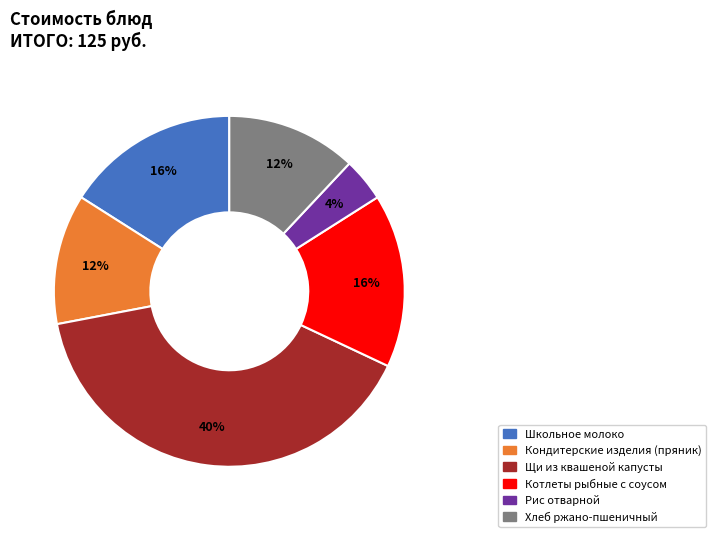

What percentage is the Рис отварной slice, to the nearest percent?

4%